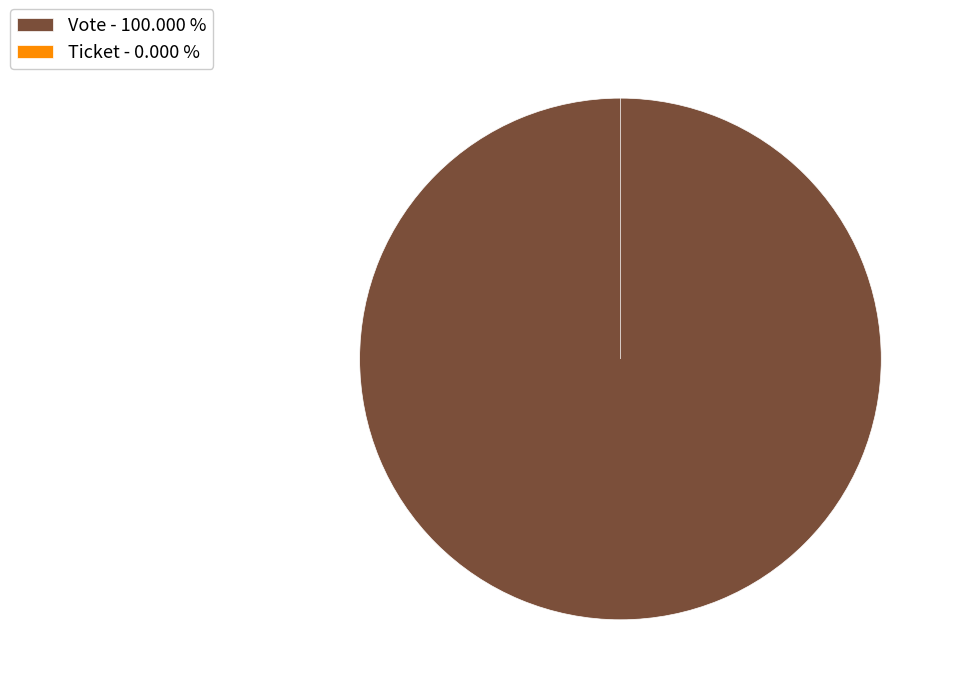

Rank the categories by value from lowest to highest.

Ticket, Vote